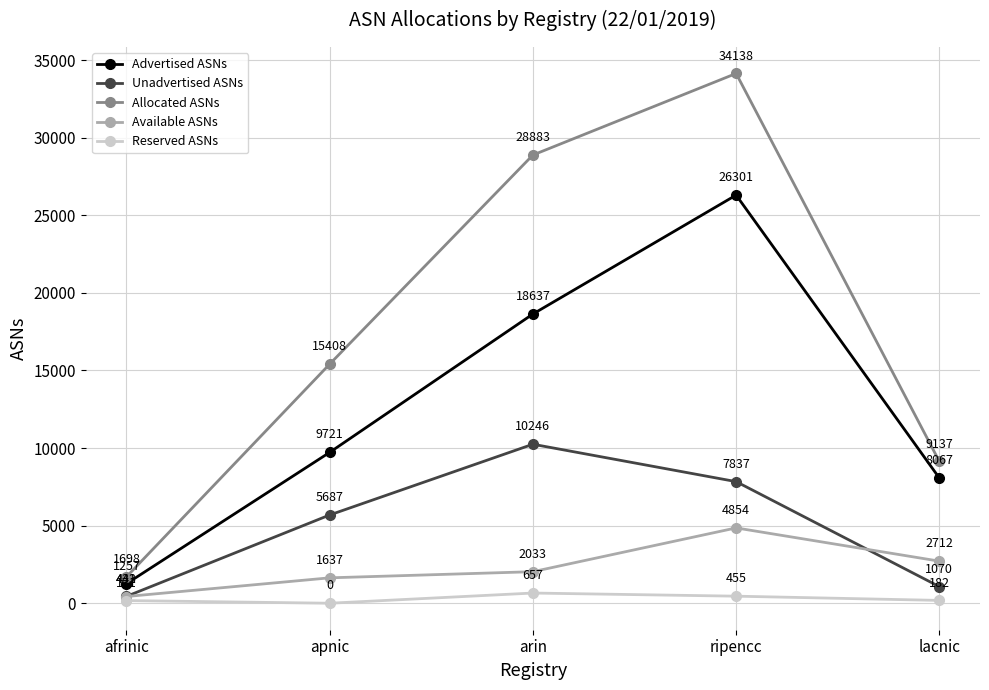

Is the value of Allocated ASNs at arin greater than the value of Available ASNs at ripencc?

Yes